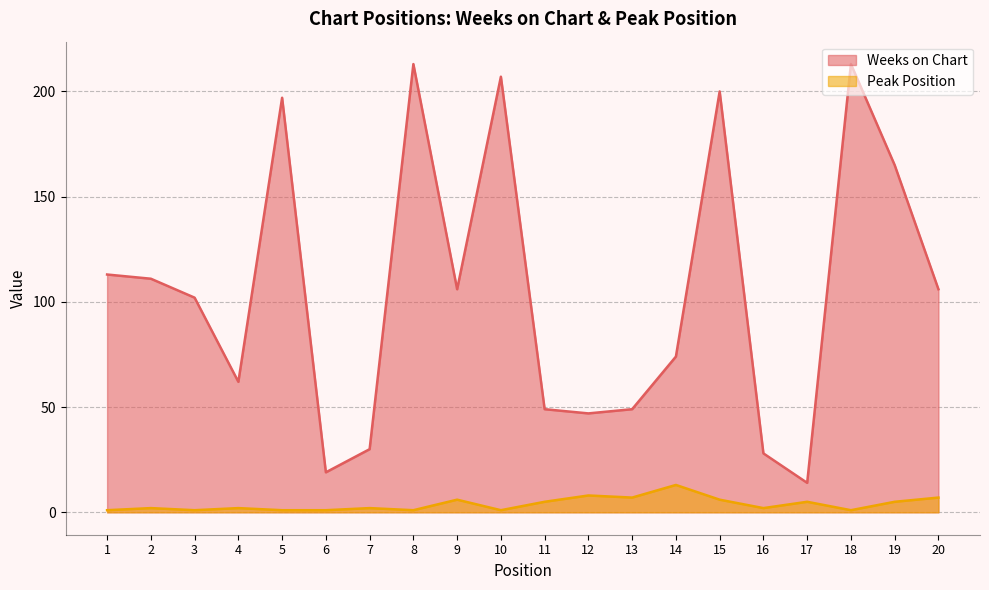

In Peak Position, how many points are lower than both neighbors (excluding endpoints)?

6